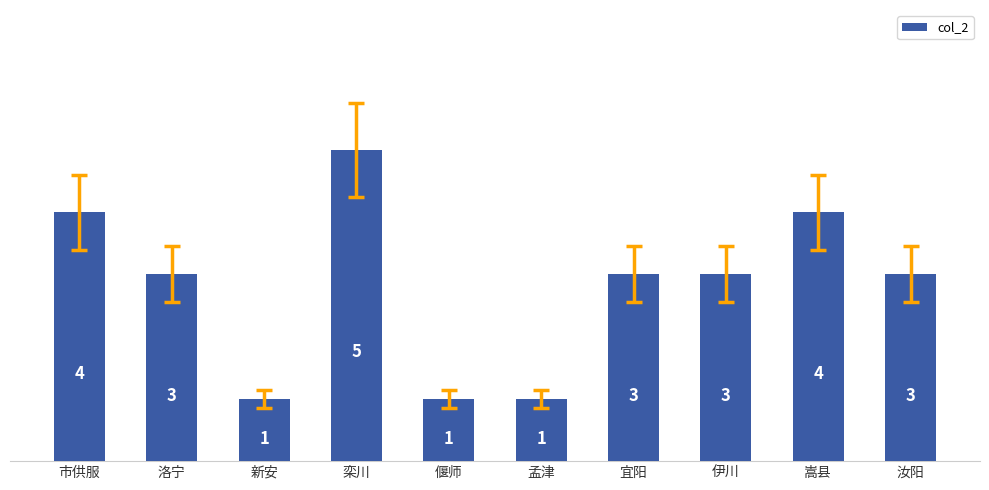

Reading right to left, list all the values displayed in this chart.

3	4	3	3	1	1	5	1	3	4